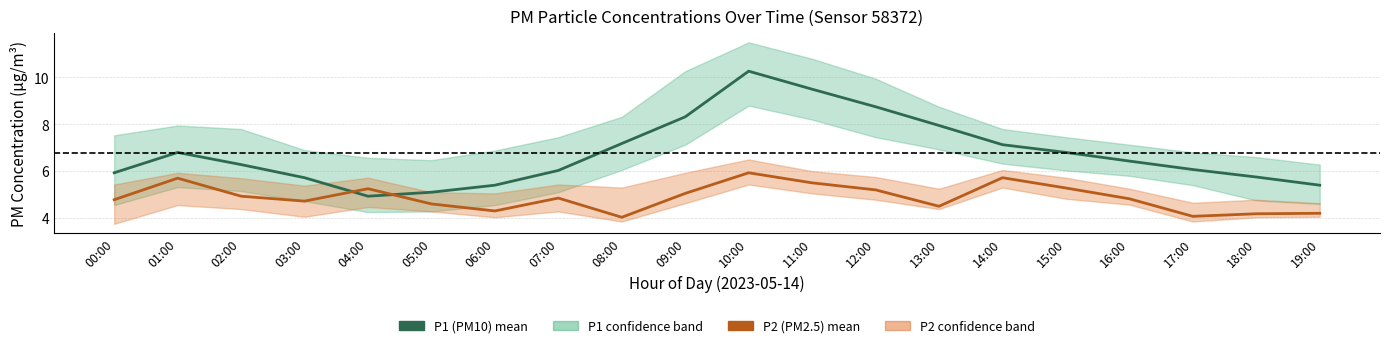

Which series has the largest total across all categories?

P1 (PM10)